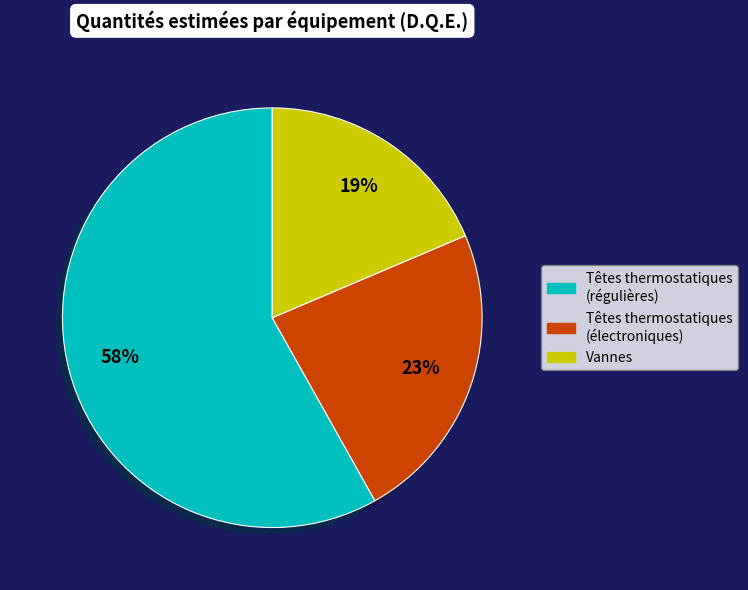

To the nearest percent, what is the average slice percentage?

33%